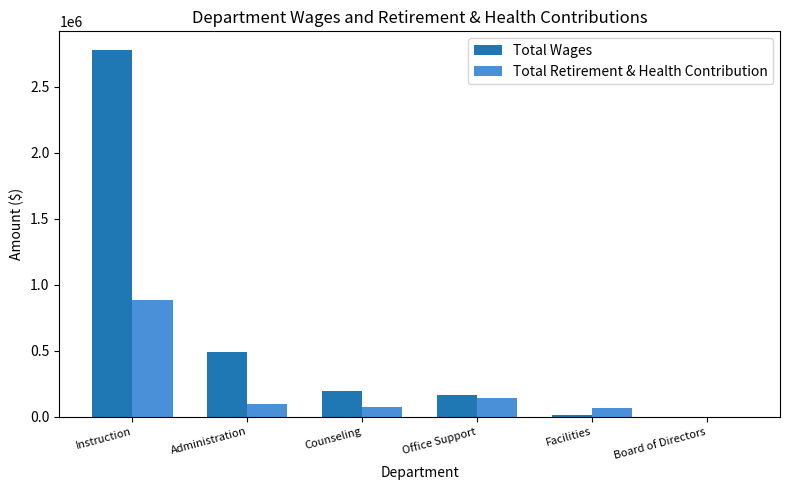

What is the average value of the Total Retirement & Health Contribution series?

210770